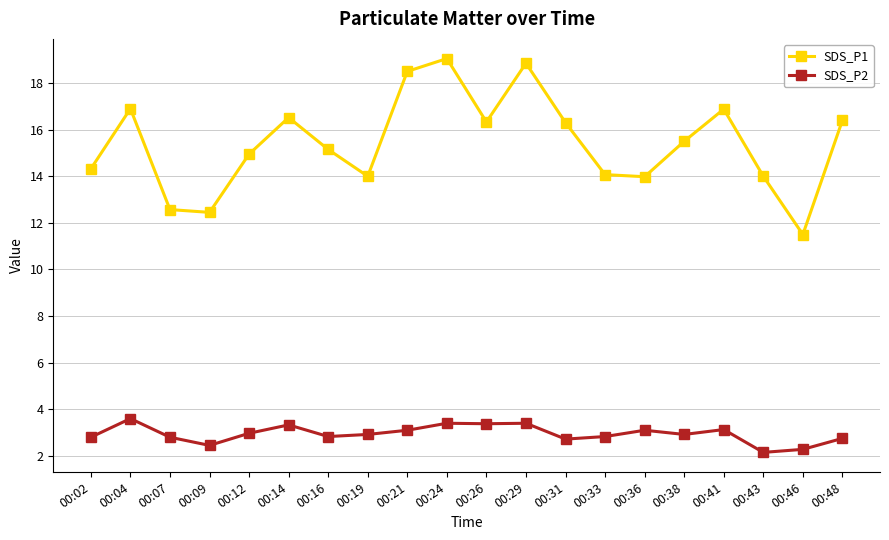

Which series has the largest range (max minus min)?

SDS_P1